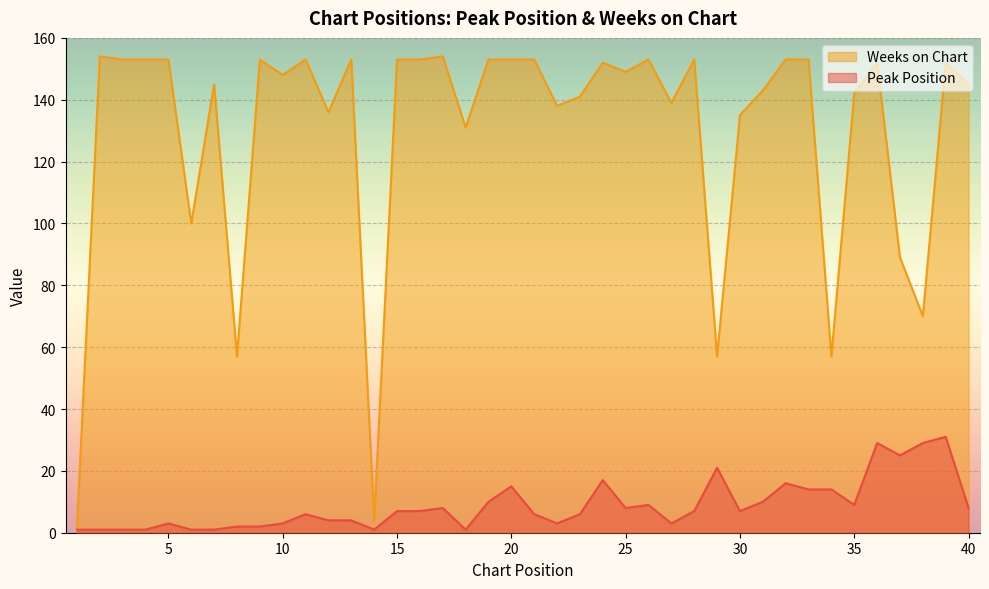

True or false: Peak Position and Weeks on Chart intersect in this chart.

False